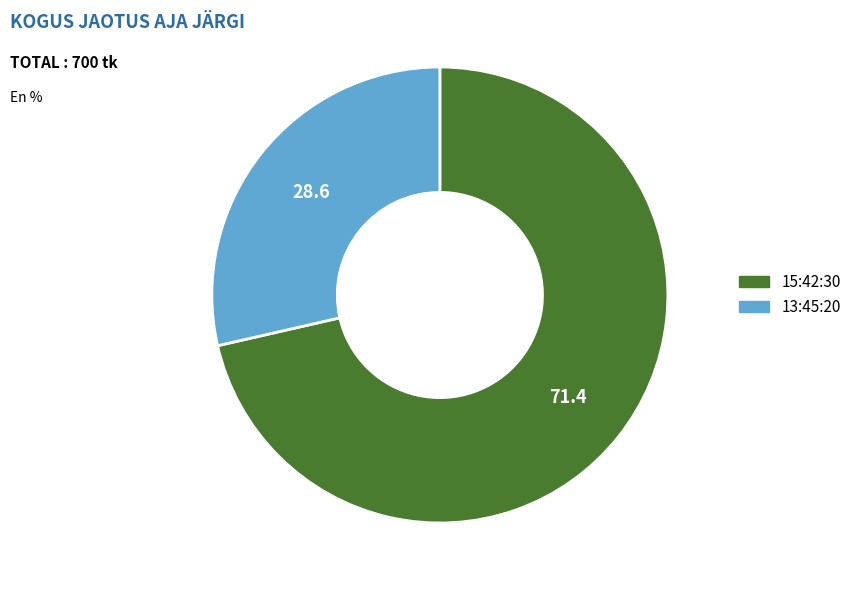

Which slice is the largest?

15:42:30